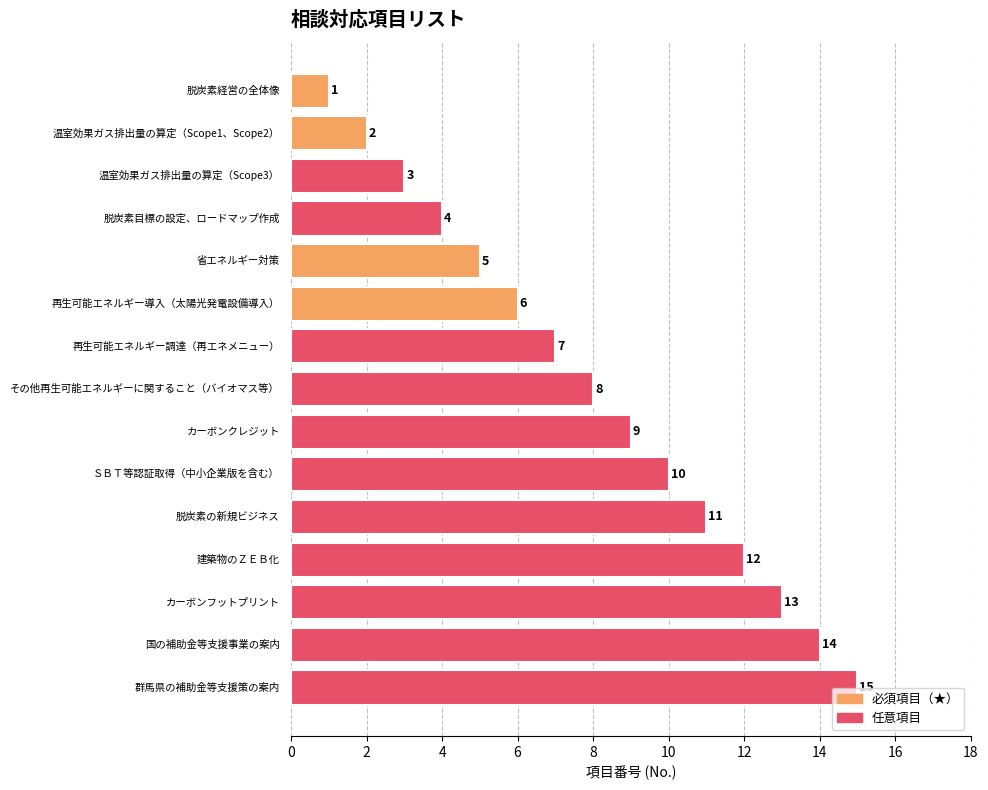

What is the value of the 14th bar from the top?

14